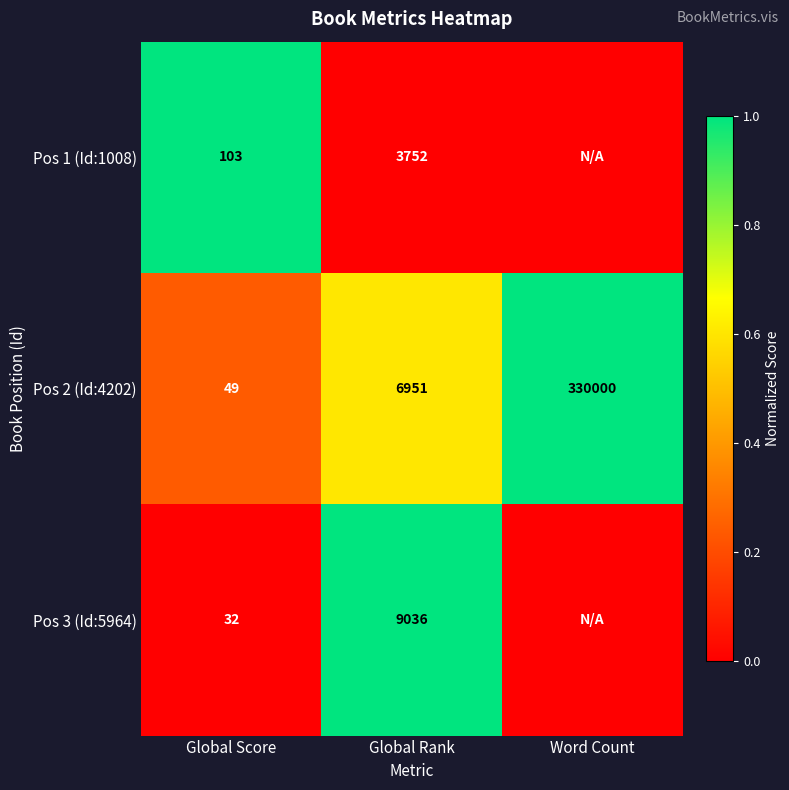

Between Global Score and Global Rank, which series saw the biggest shift?

Pos 3 (Id:5964)